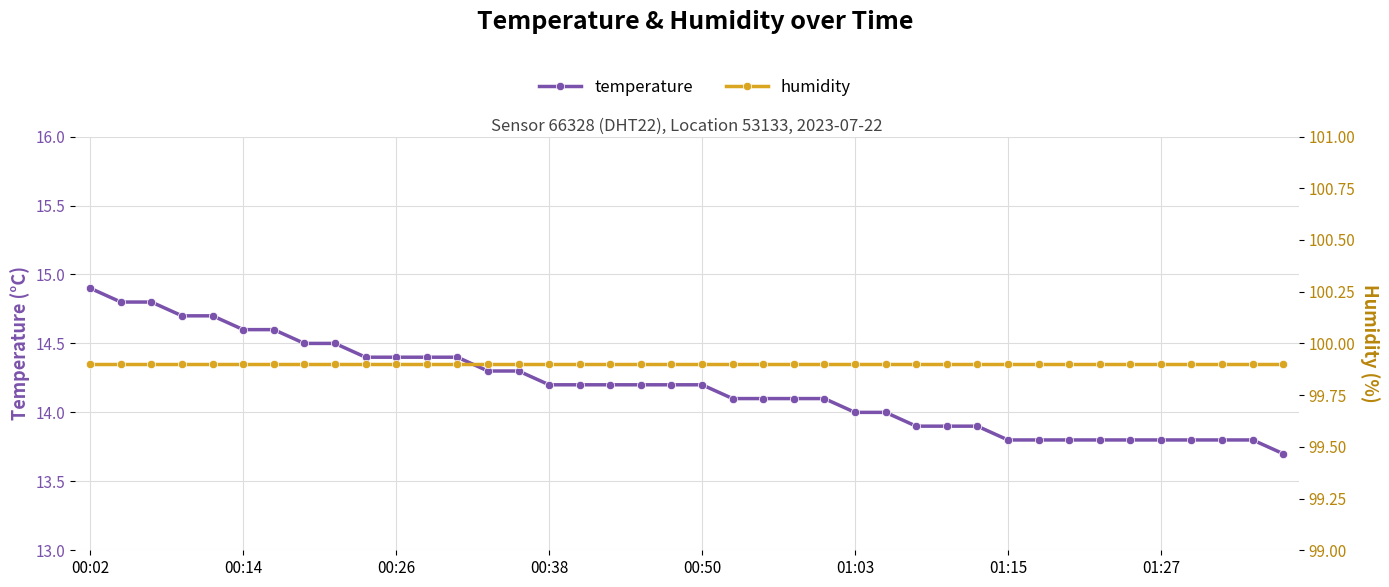

True or false: temperature and humidity cross at least once.

False